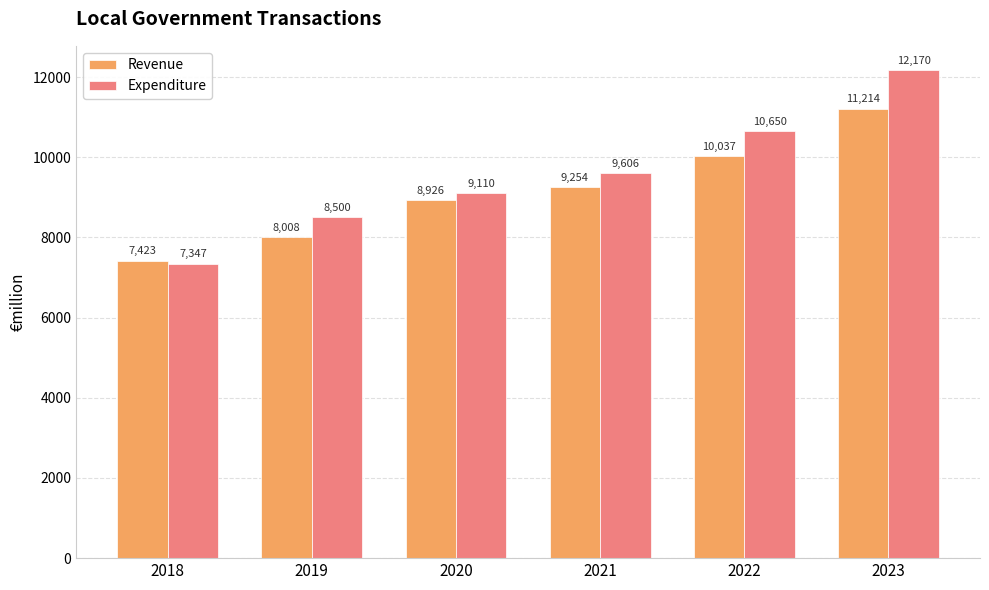

What is the maximum value for Revenue?

11214